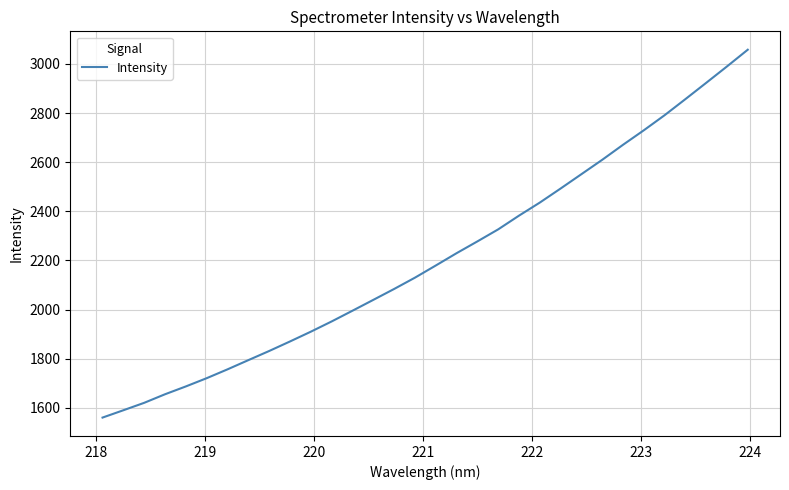

Reading left to right, what are all the values shown in this chart?

1560.5	1590.3	1620.6	1655.4	1687.3	1720.9	1756.9	1794.4	1831.6	1870.4	1910.2	1951.9	1995.5	2039.7	2084.1	2130.1	2179.5	2229.7	2277.7	2326.7	2382.6	2435.7	2493.0	2551.4	2609.8	2670.9	2730.0	2791.4	2856.9	2923.1	2989.9	3058.1